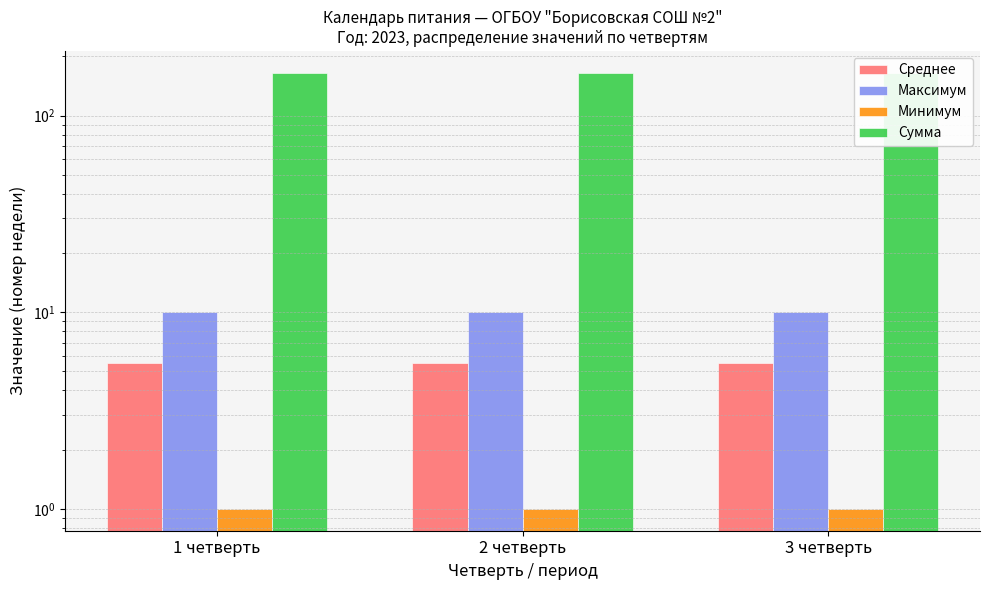

What is the sum of the Среднее values at 1 четверть and 2 четверть?

11.0